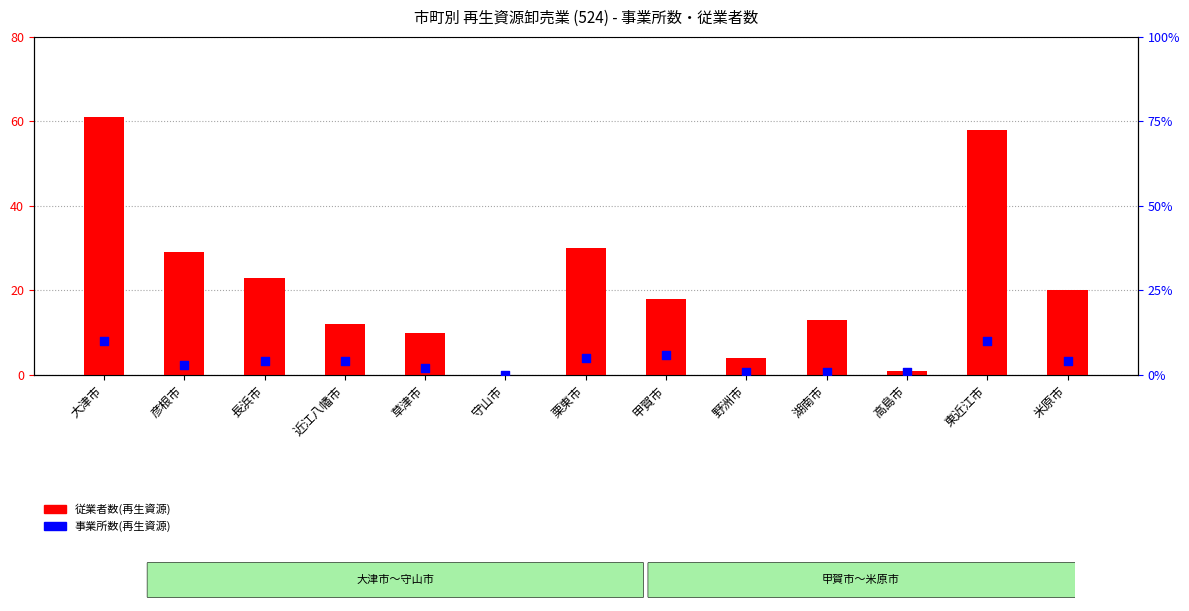

At which category is the sum across all series the highest?

大津市